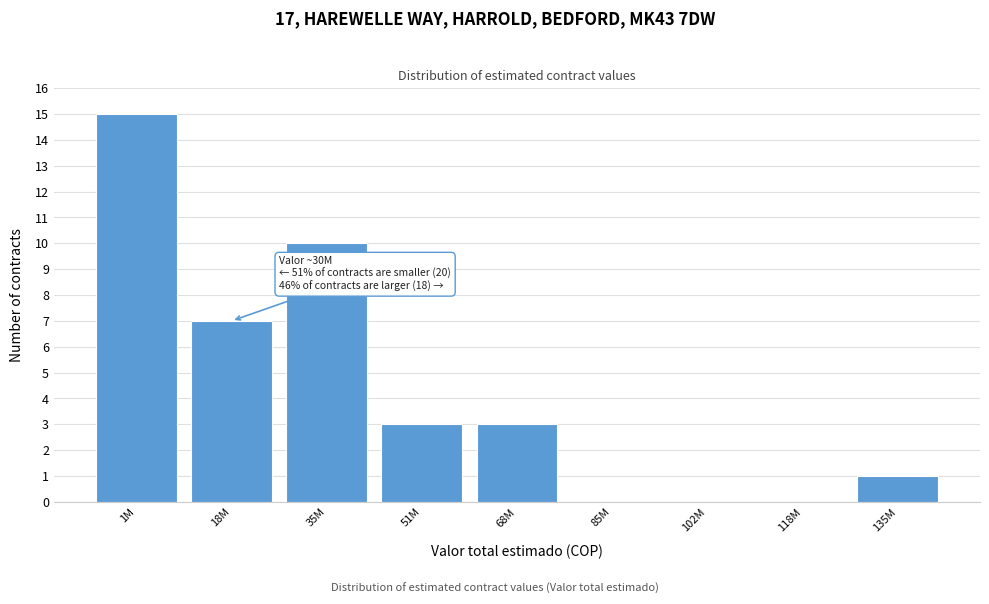

Reading left to right, extract all data points from this chart.

1M=15	18M=7	35M=10	51M=3	68M=3	85M=0	102M=0	118M=0	135M=1